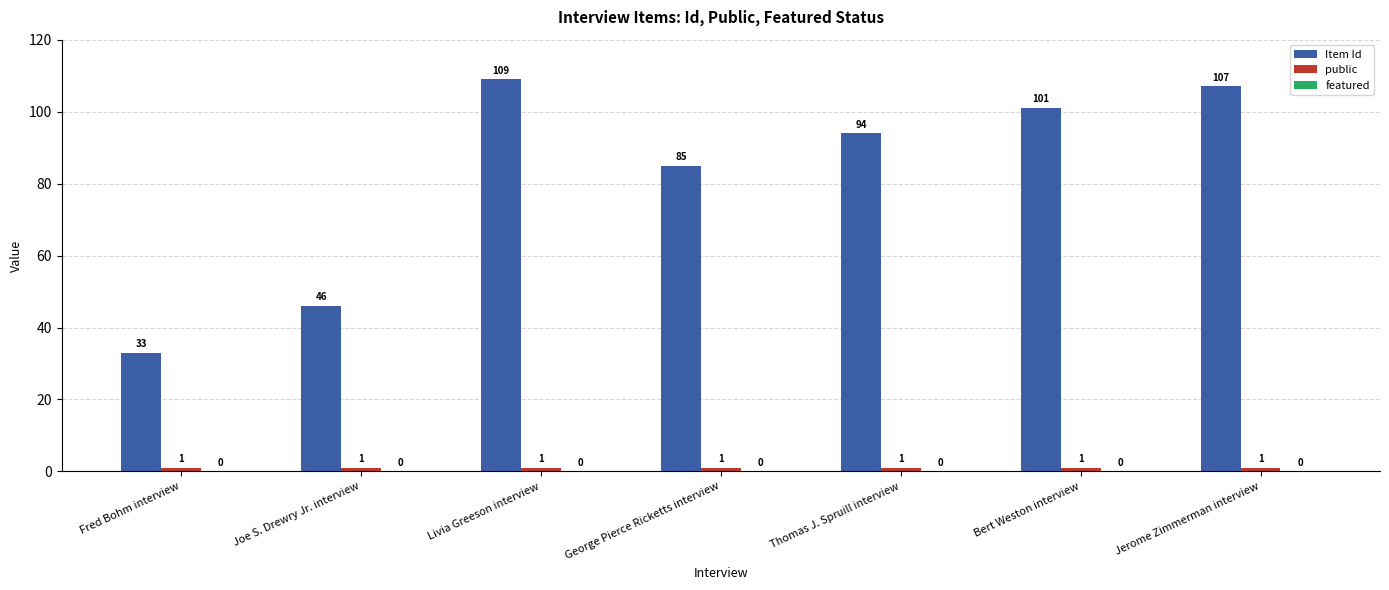

Is it true that Item Id equals 109 at Livia Greeson interview?

True